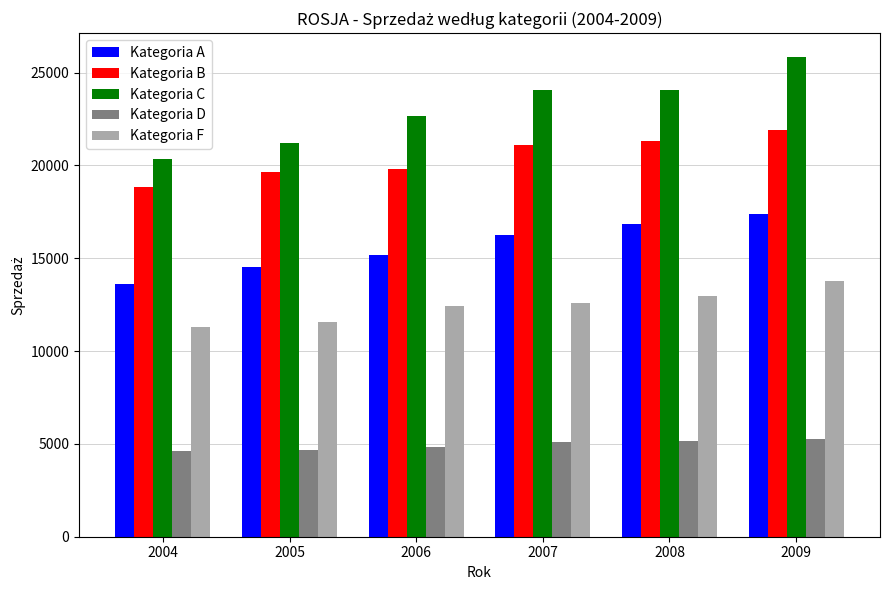

Which category has the highest value in the Kategoria A series?

2009